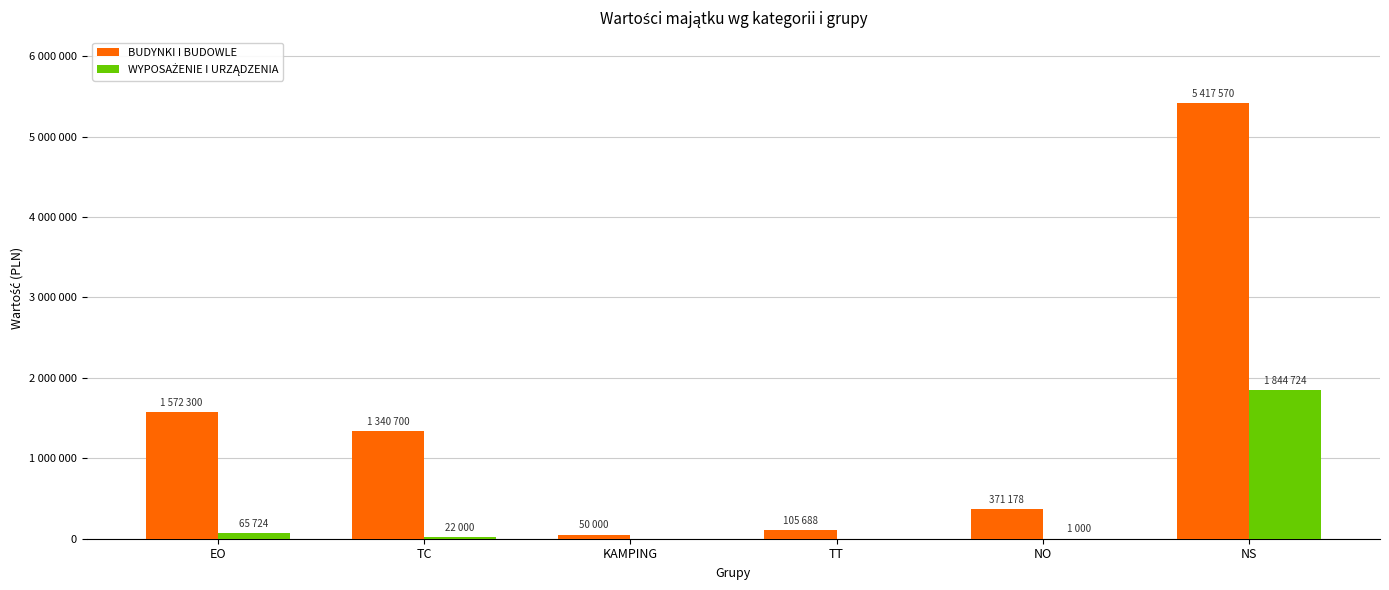

Which series has the largest total across all categories?

BUDYNKI I BUDOWLE